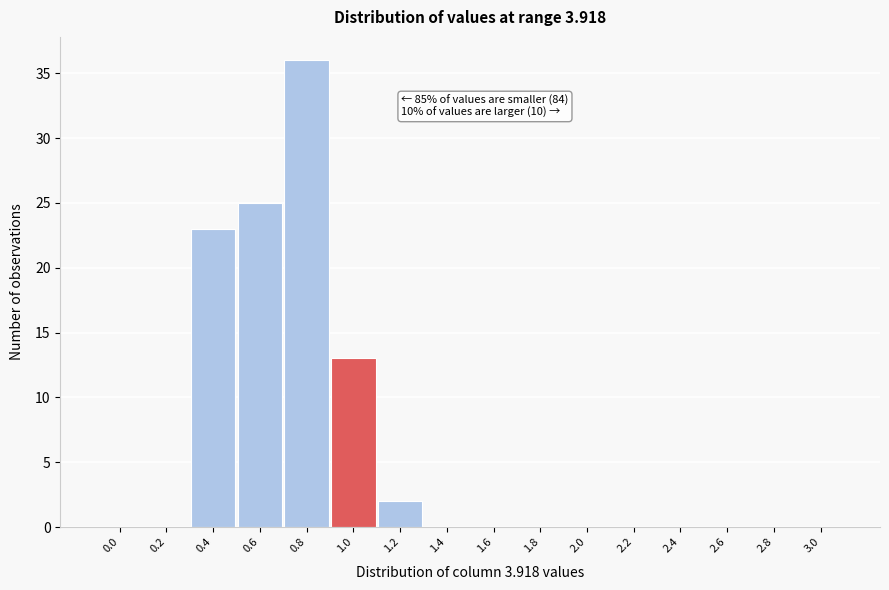

Reading left to right, transcribe all the data shown in this chart.

0.0=0	0.2=0	0.4=23	0.6=25	0.8=36	1.0=13	1.2=2	1.4=0	1.6=0	1.8=0	2.0=0	2.2=0	2.4=0	2.6=0	2.8=0	3.0=0